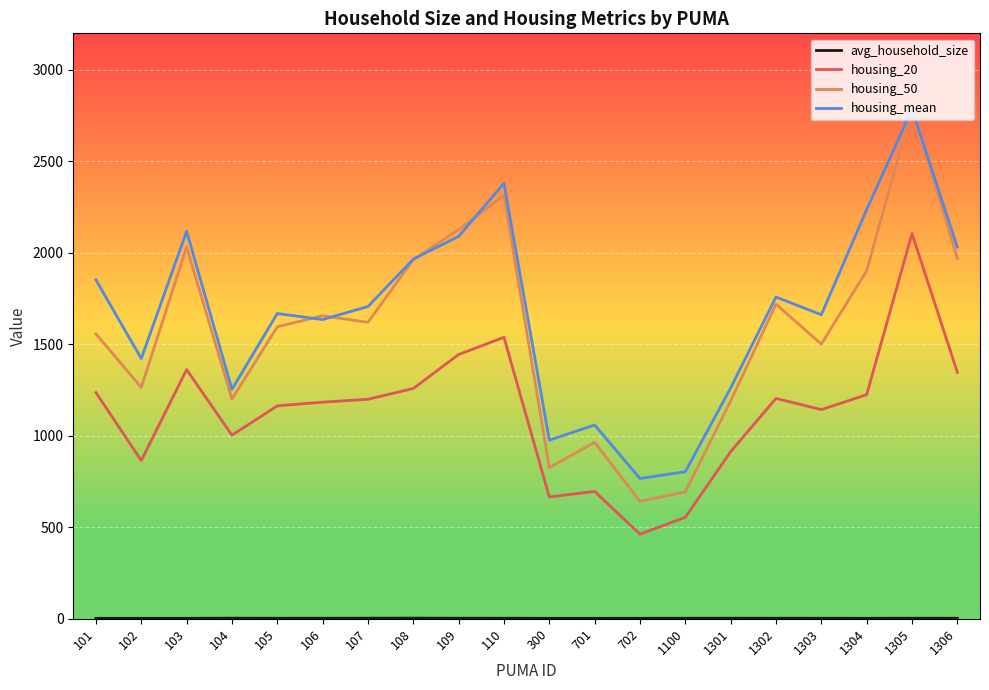

What is the maximum value shown in the chart?

2790.6